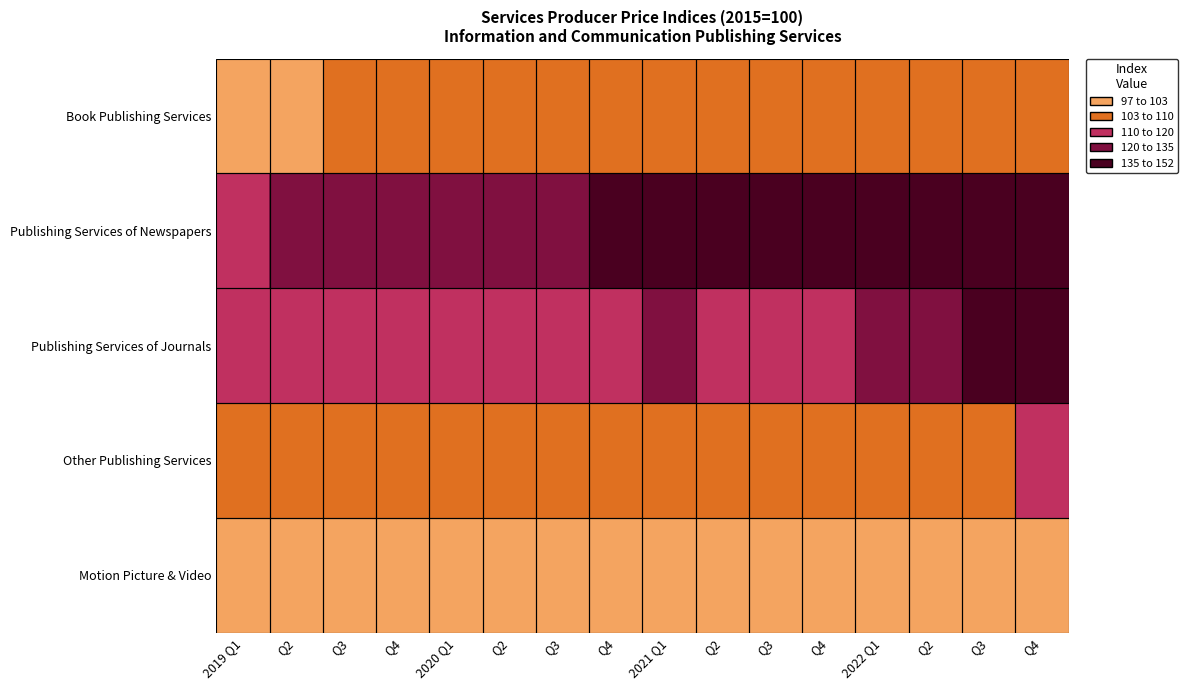

At Q4, list the series in order from largest to smallest.

Publishing Services of Newspapers, Publishing Services of Journals, Book Publishing Services, Other Publishing Services, Motion Picture & Video